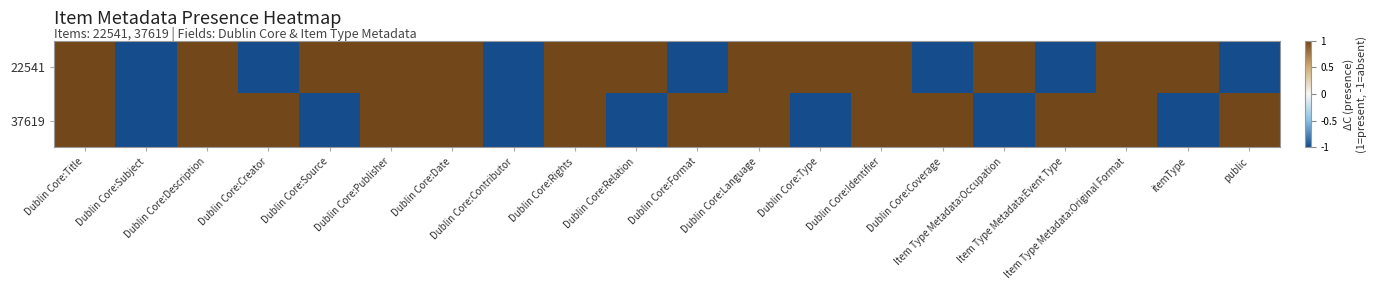

How many data points does each series have?

20